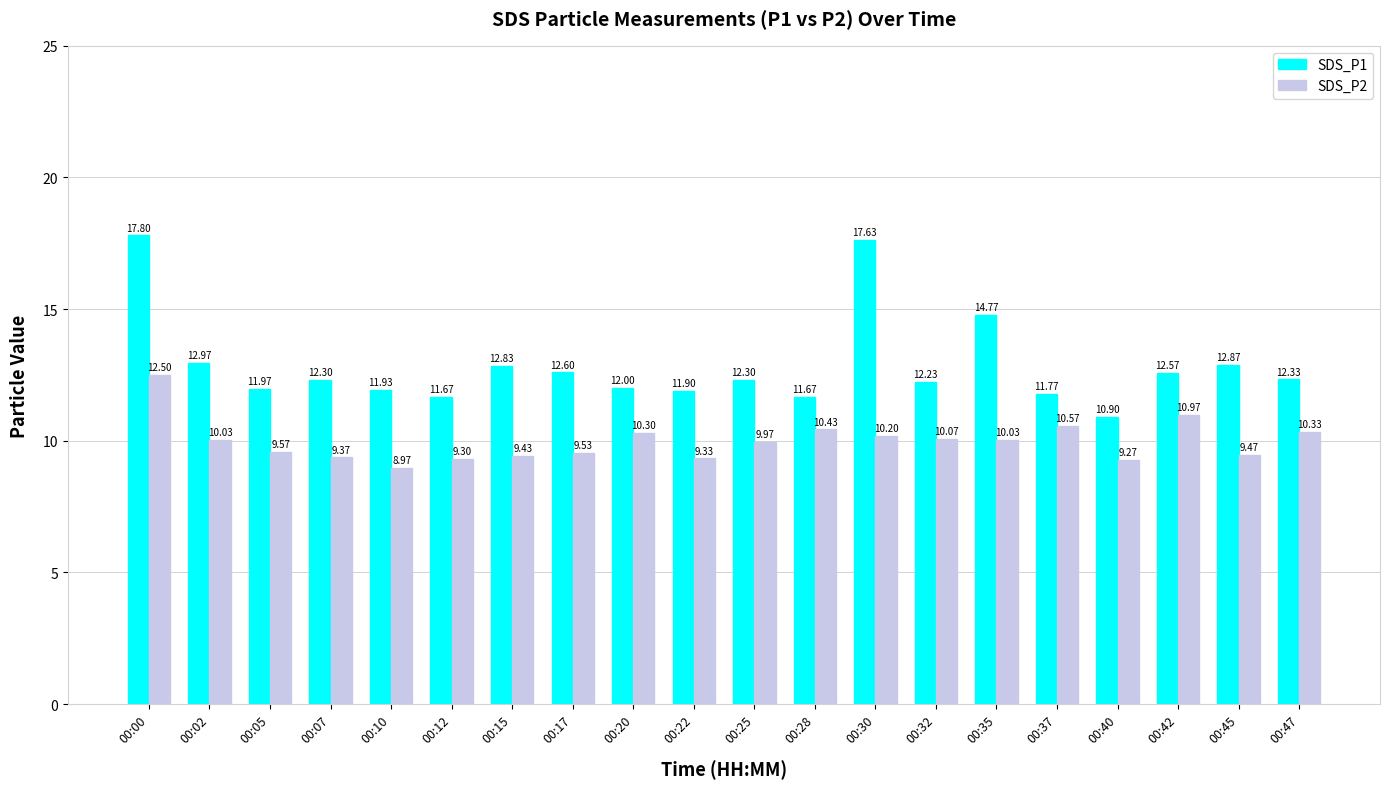

What is the total value across all series at 00:35?

24.8